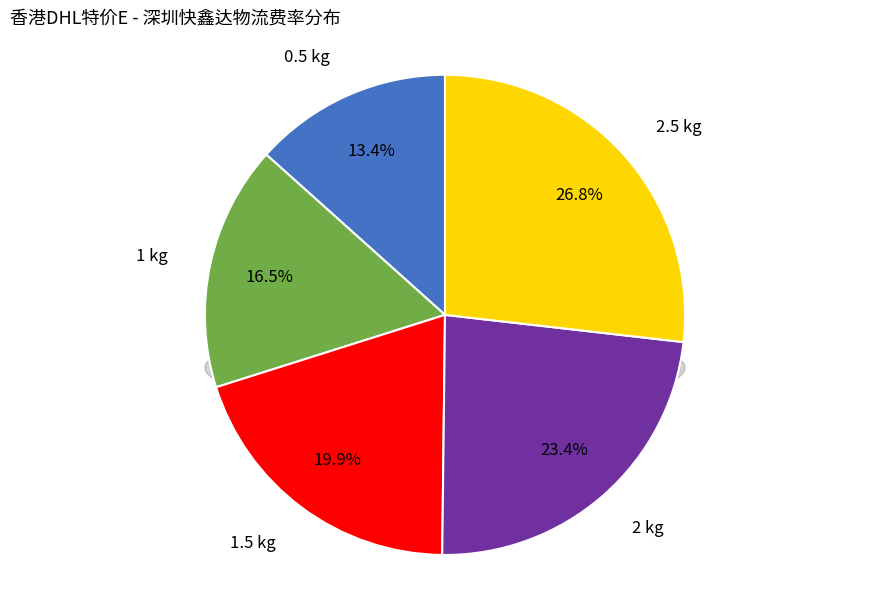

What is the smallest slice in the pie chart?

0.5